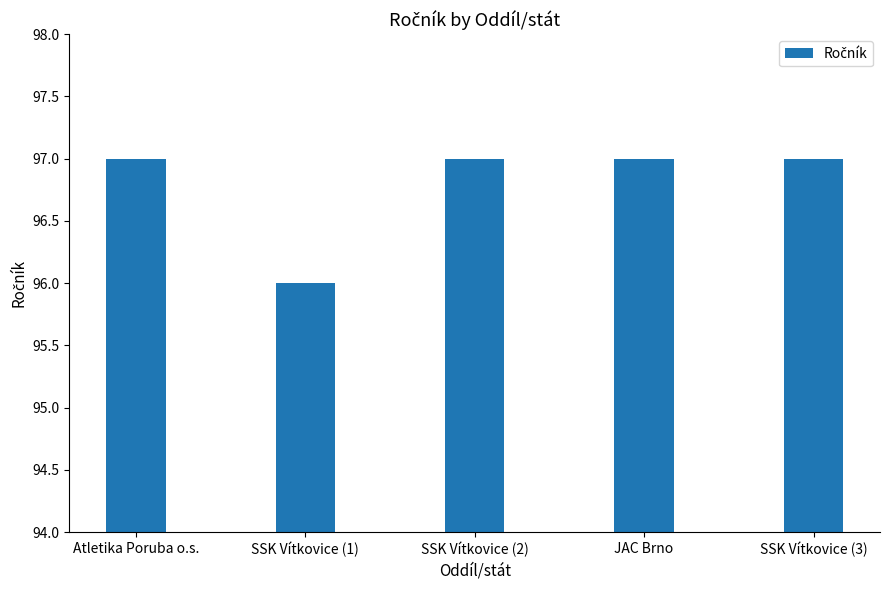

What is the minimum value shown in the chart?

96